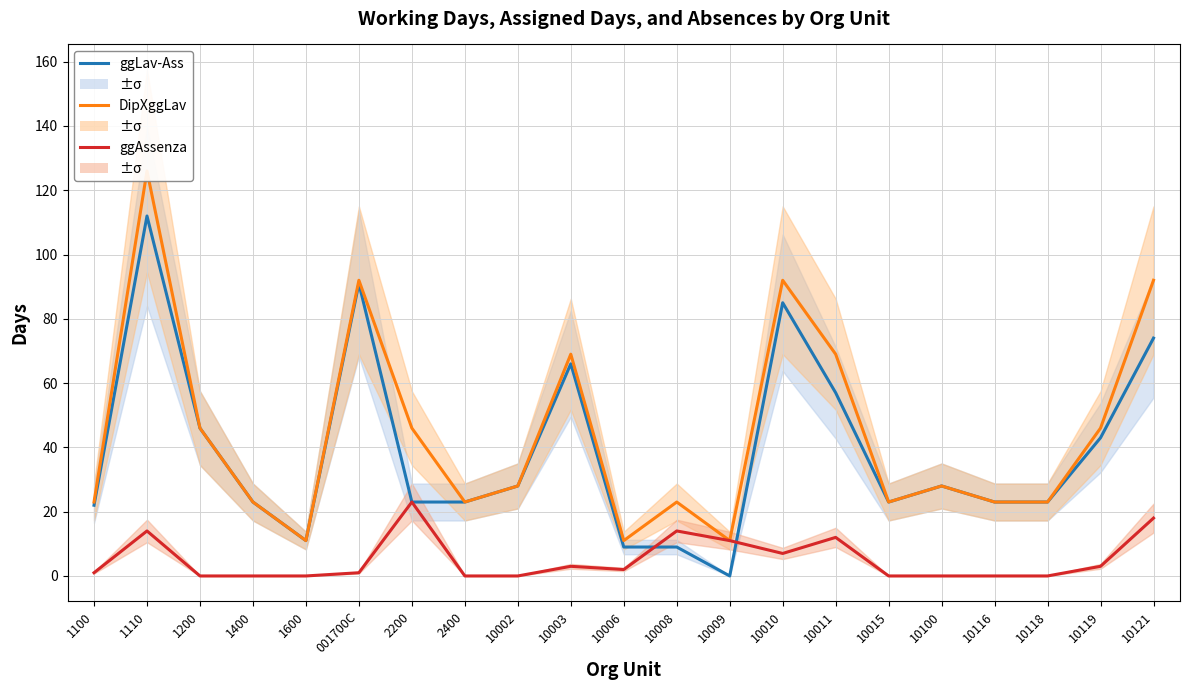

What is the label of the 13th point from the right?

10002